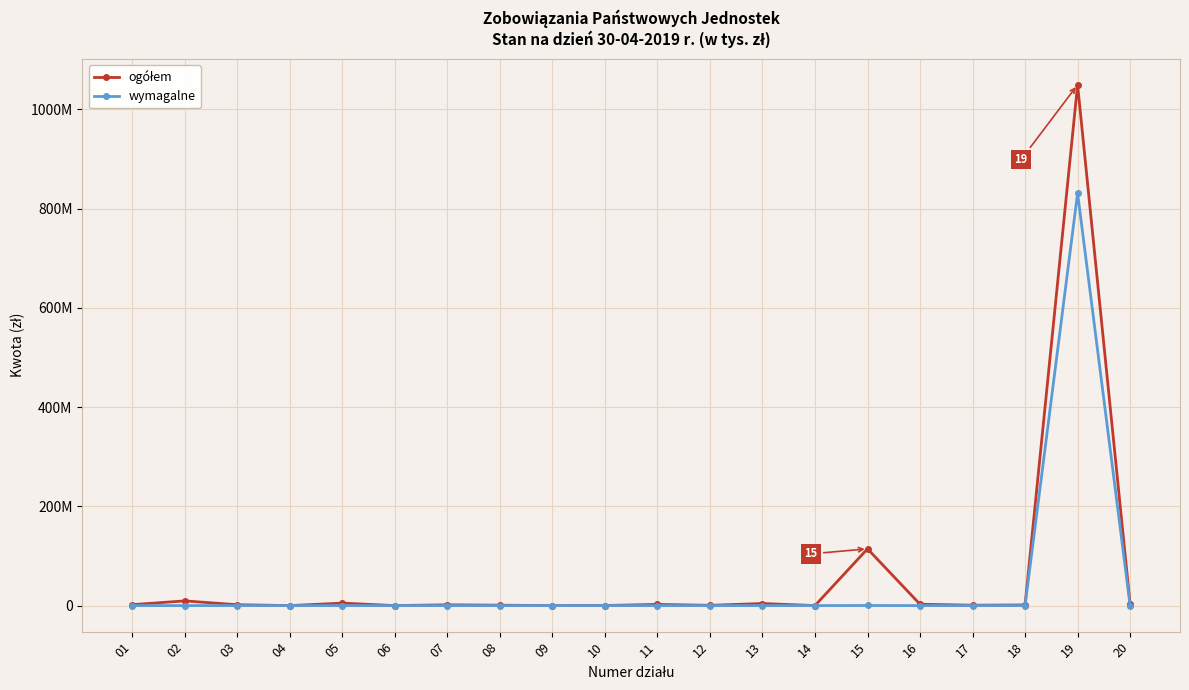

At how many categories does at least one series exceed 868390248?

1